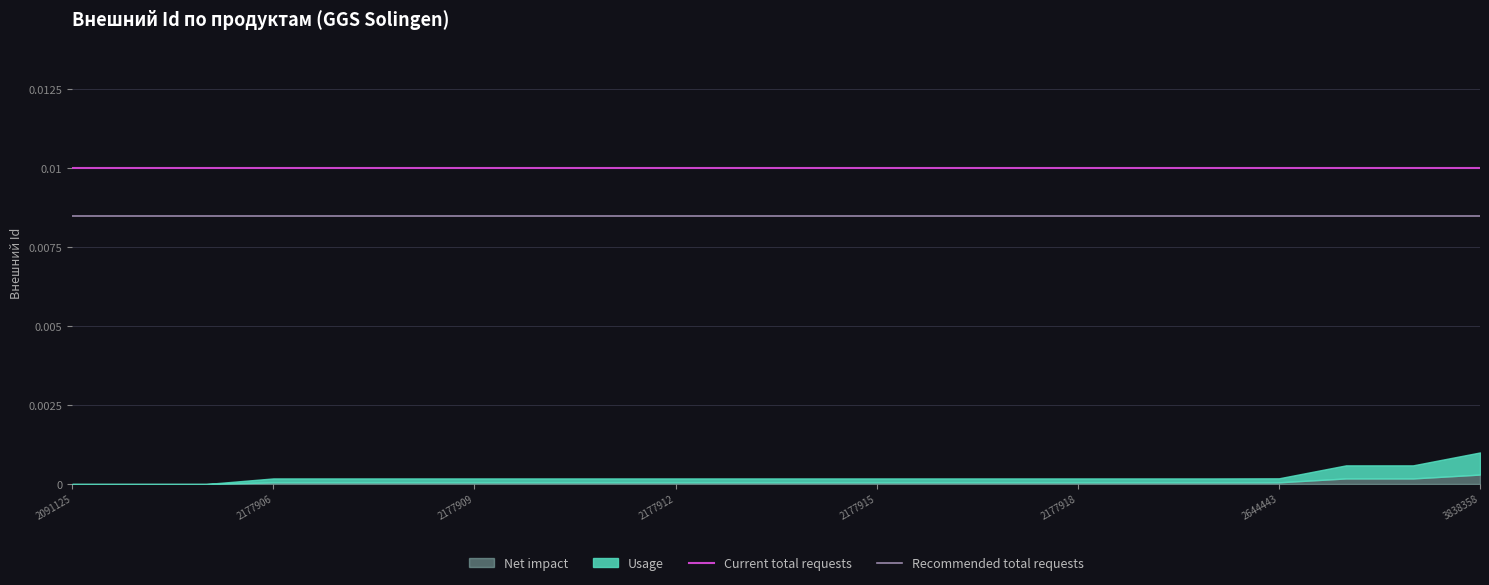

True or false: Recommended total requests and Current total requests cross at least once.

False